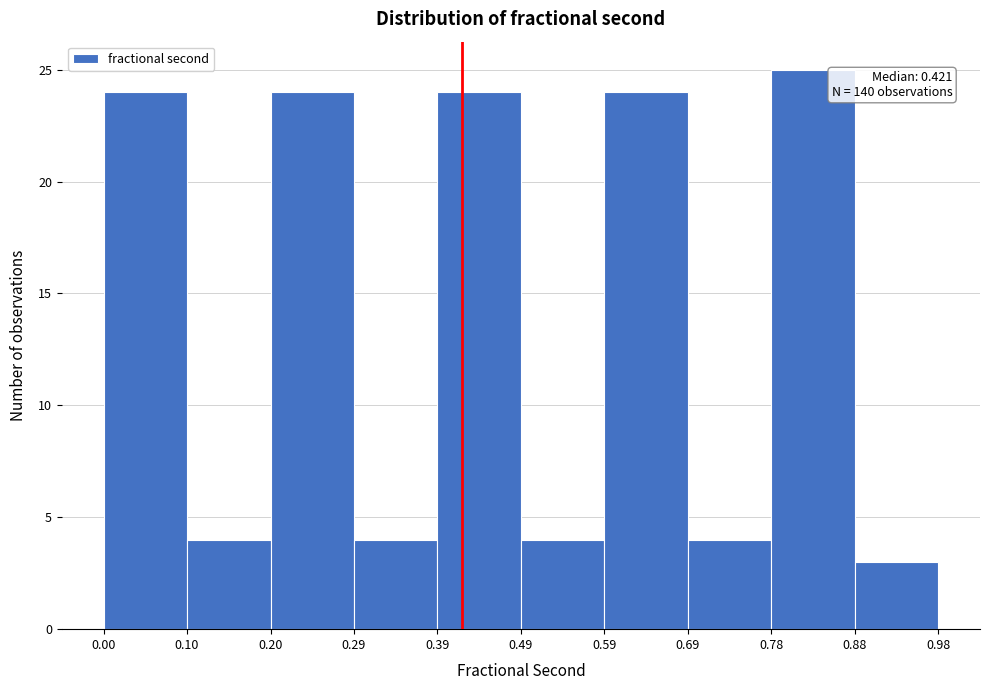

Which range on the x-axis has the tallest bar?

0.78 to 0.88